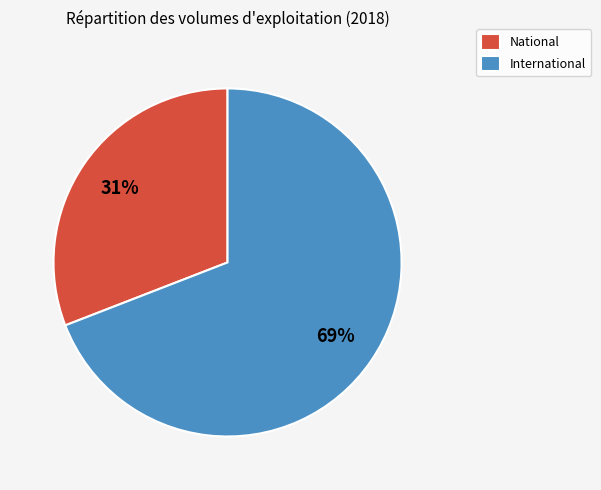

To the nearest percent, what is the combined percentage of International and National?

100%